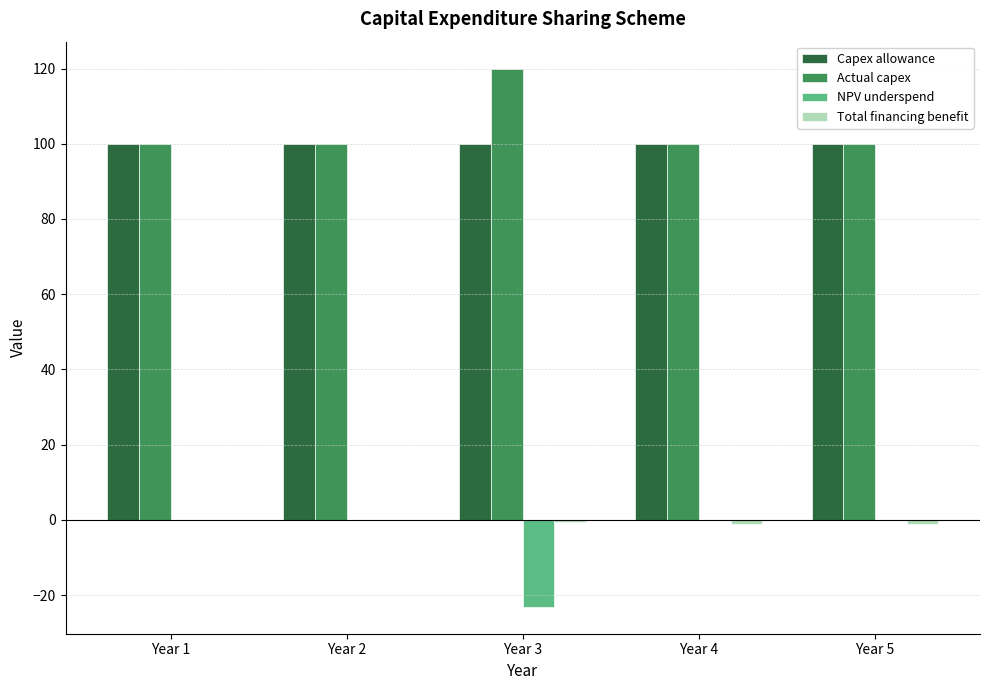

Which label corresponds to the largest value in the chart?

Year 3